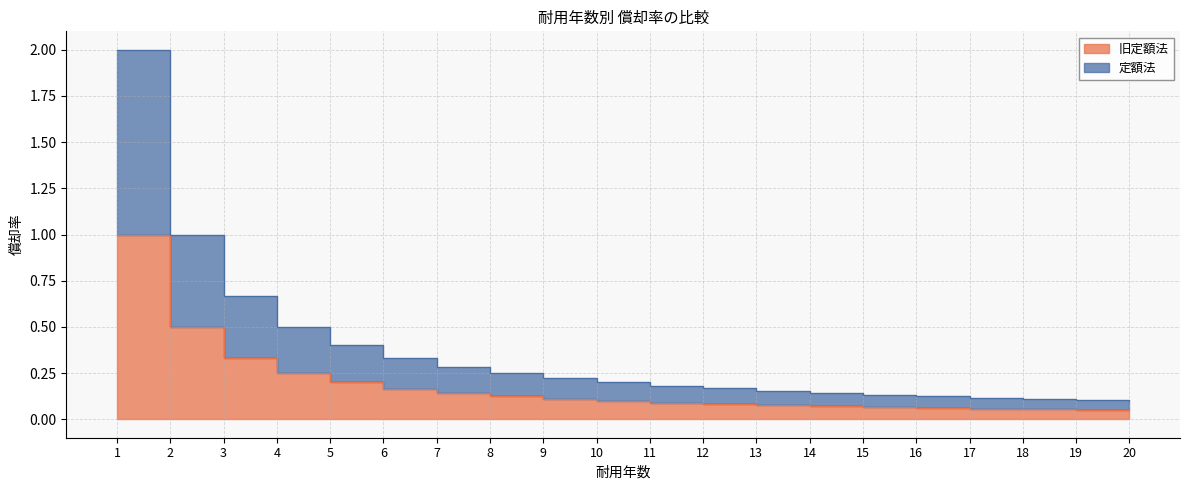

How many series are shown in this chart?

2